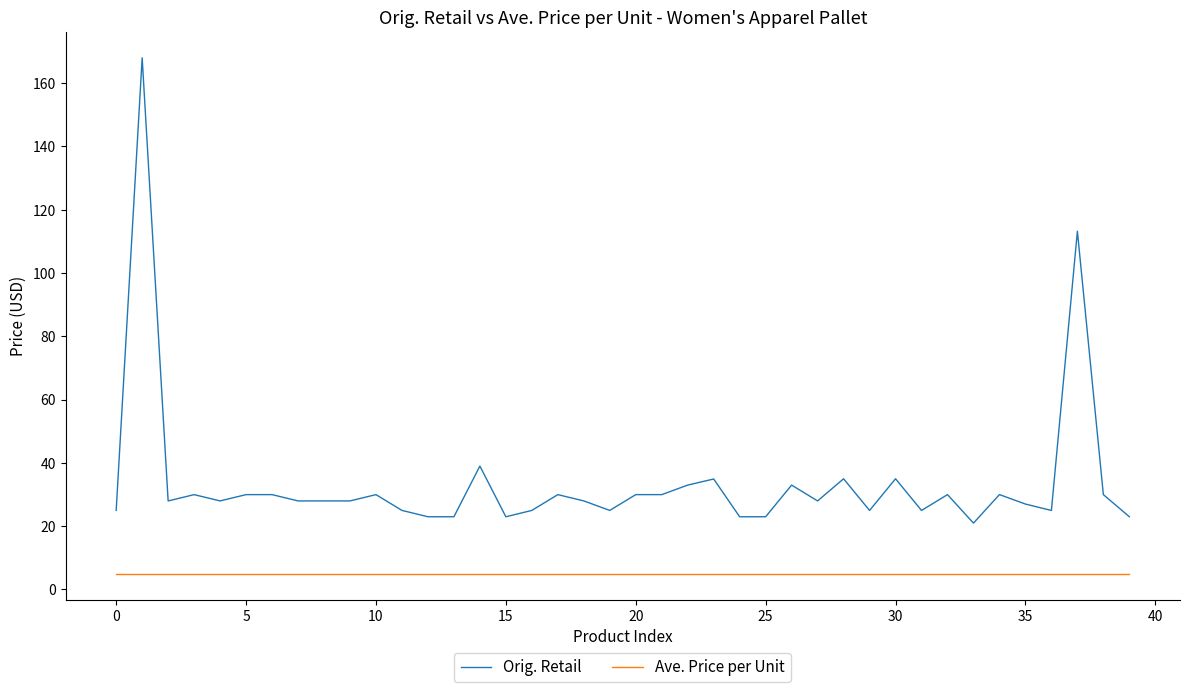

Does the chart display data point markers on the line(s)?

No